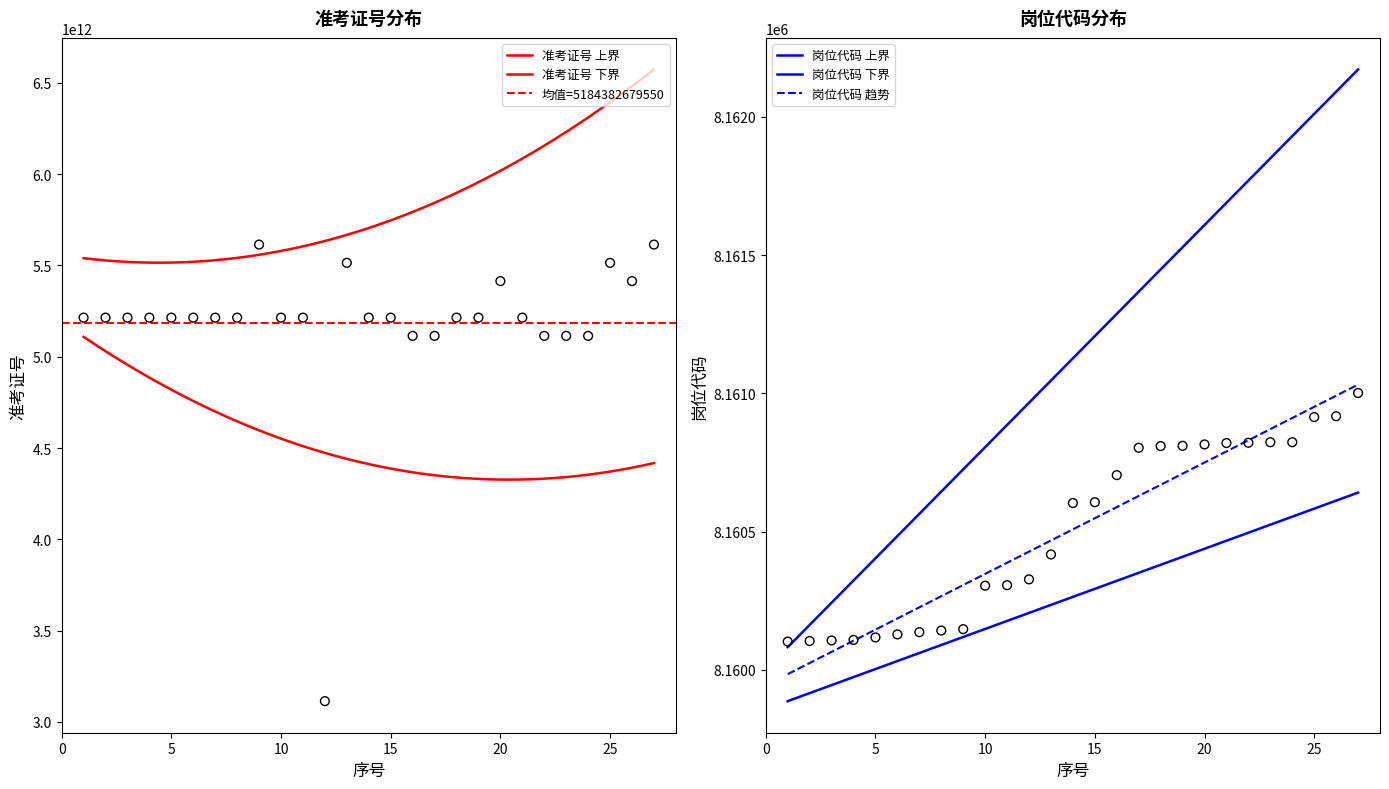

What is the total value across all series at 3?

5214020461931